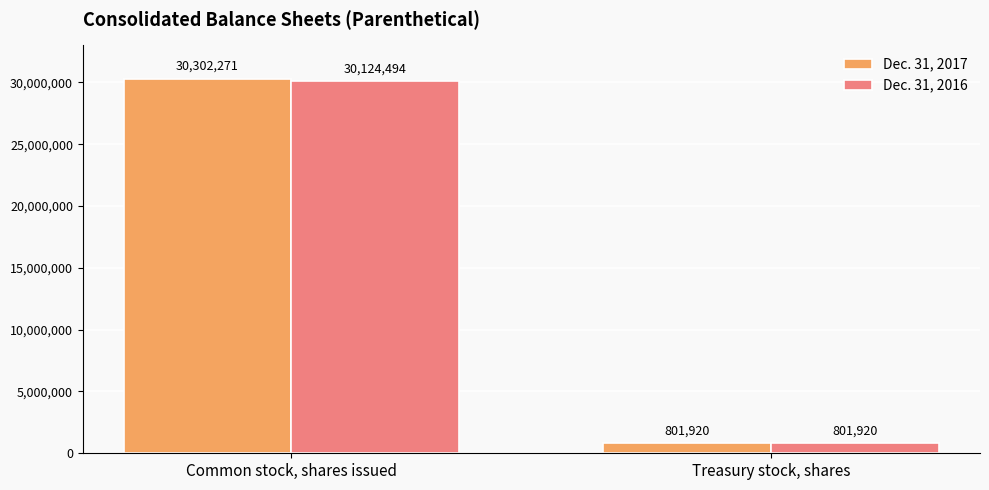

Rank the series at Common stock, shares issued from highest to lowest value.

Dec. 31, 2017, Dec. 31, 2016